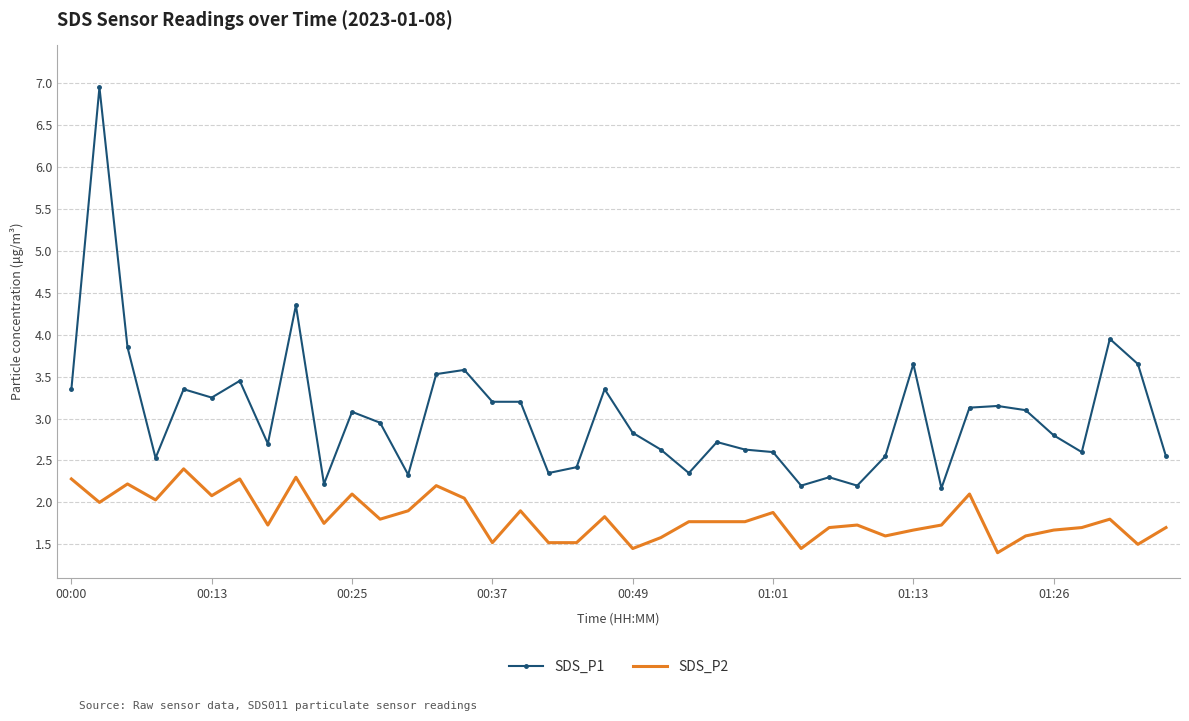

What is the minimum value shown in the chart?

1.4